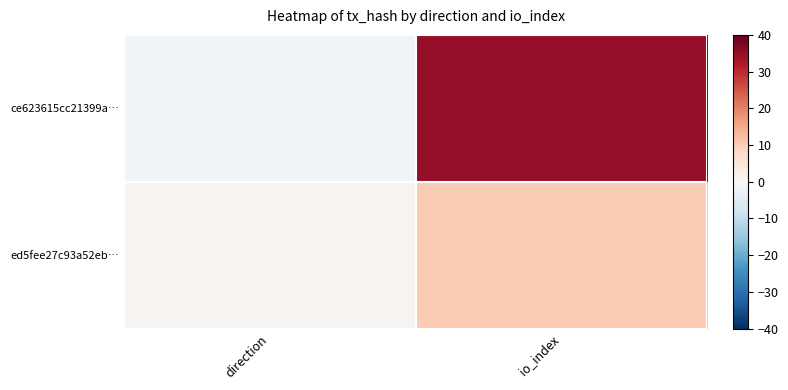

What is the total value across all series at io_index?

45